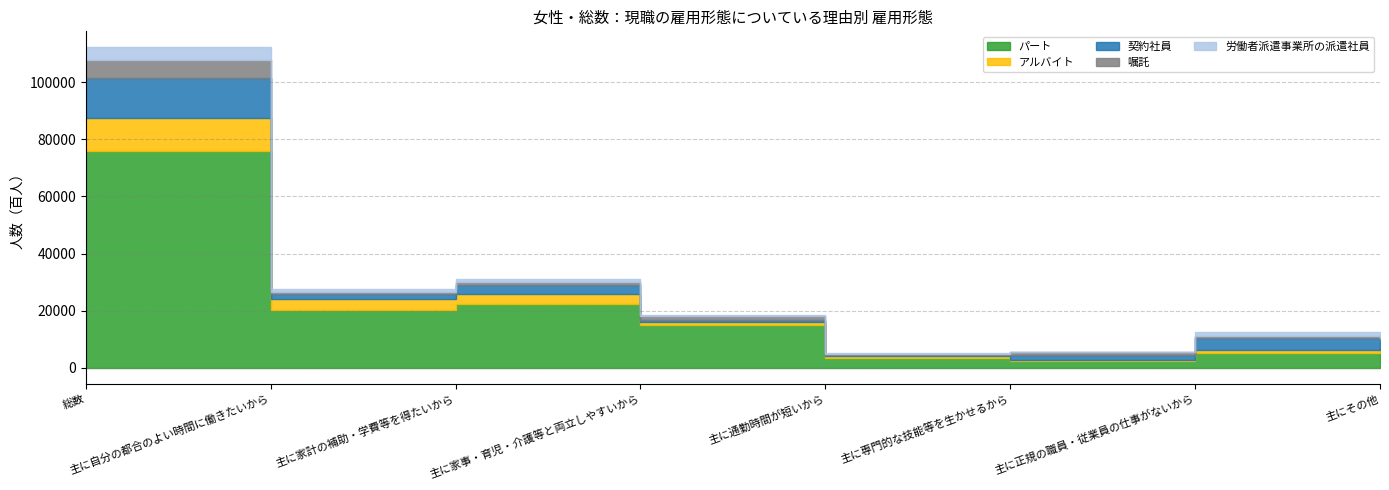

Which has a higher value, 主に通勤時間が短いから or 総数?

総数